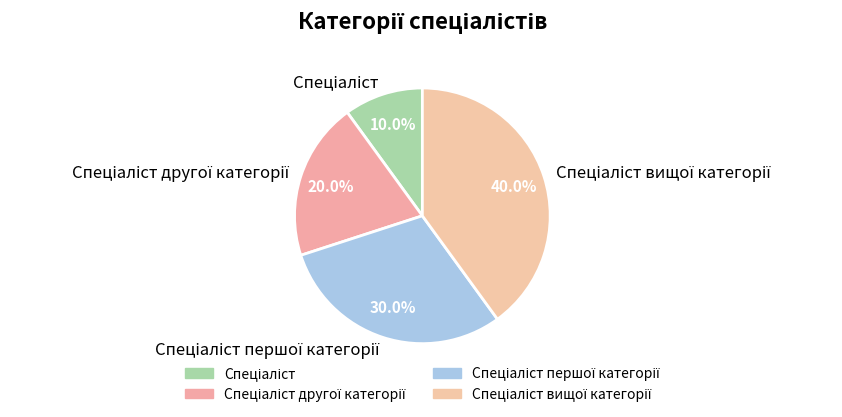

Does any single category account for the majority?

No